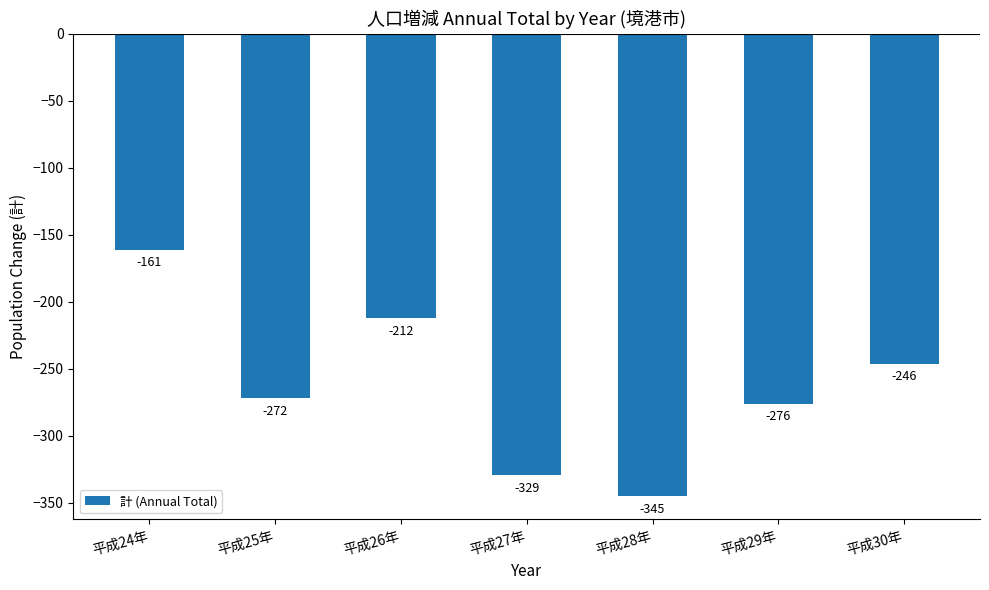

Is it true that the value at 平成29年 is -382?

False